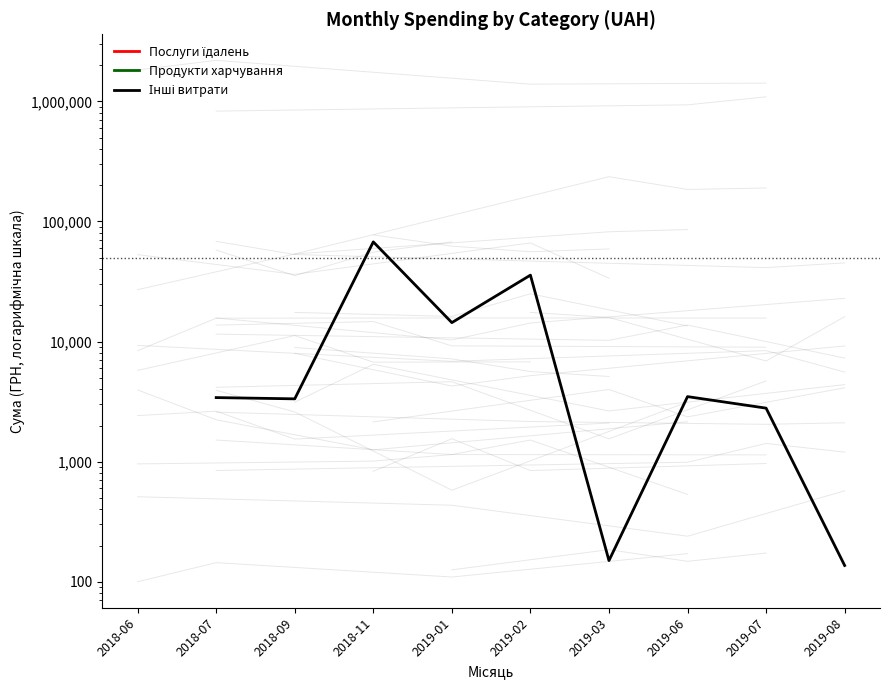

At which label does Продукти харчування reach its minimum?

2018-06